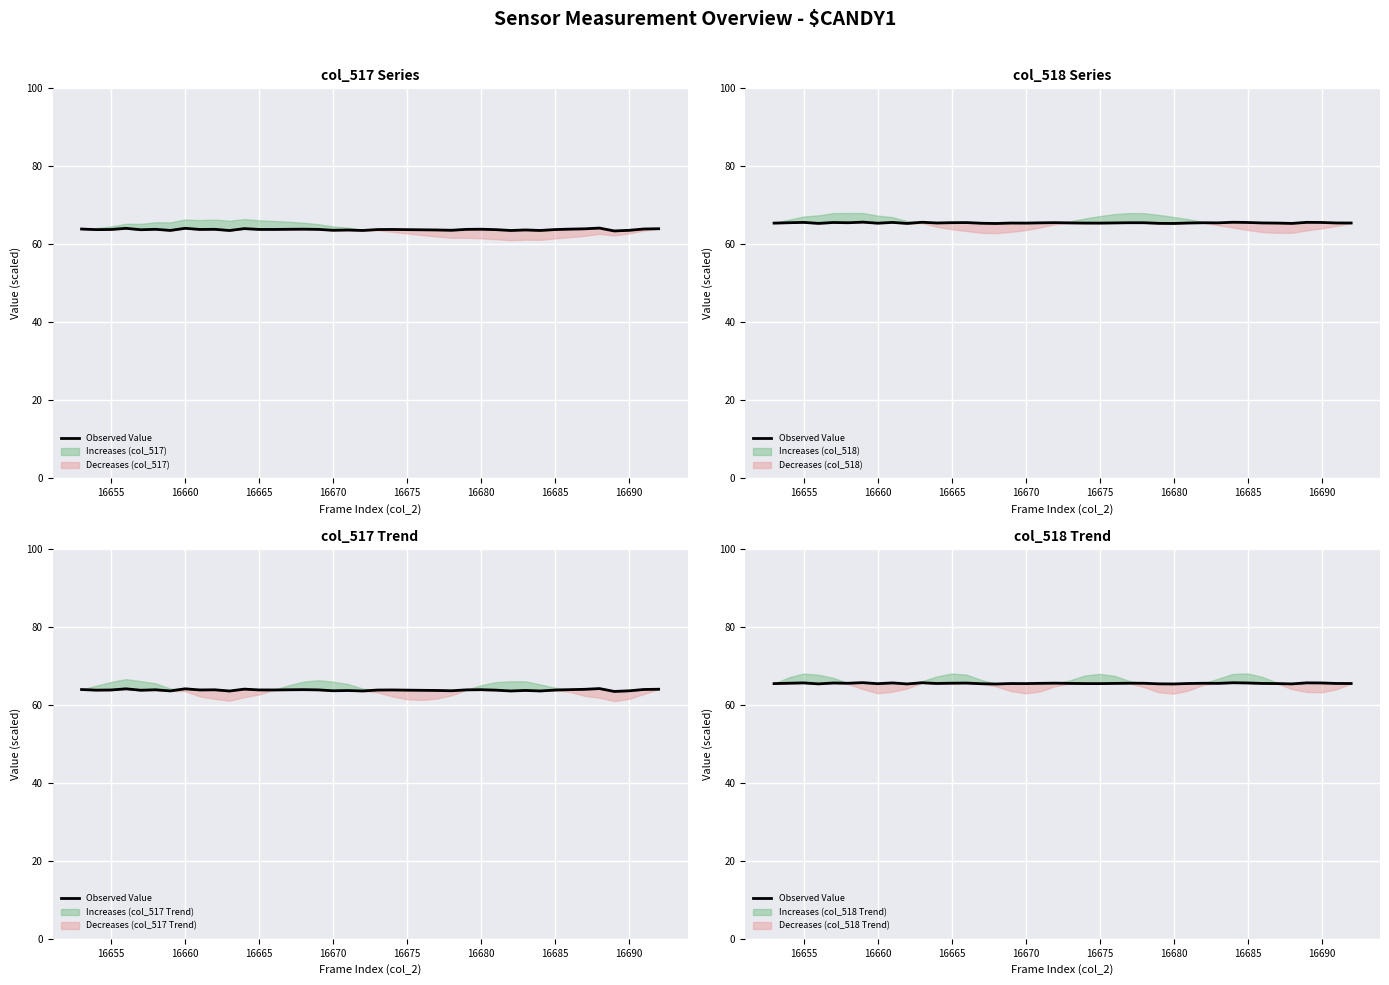

The value at 16655 is 111.7. True or false?

False